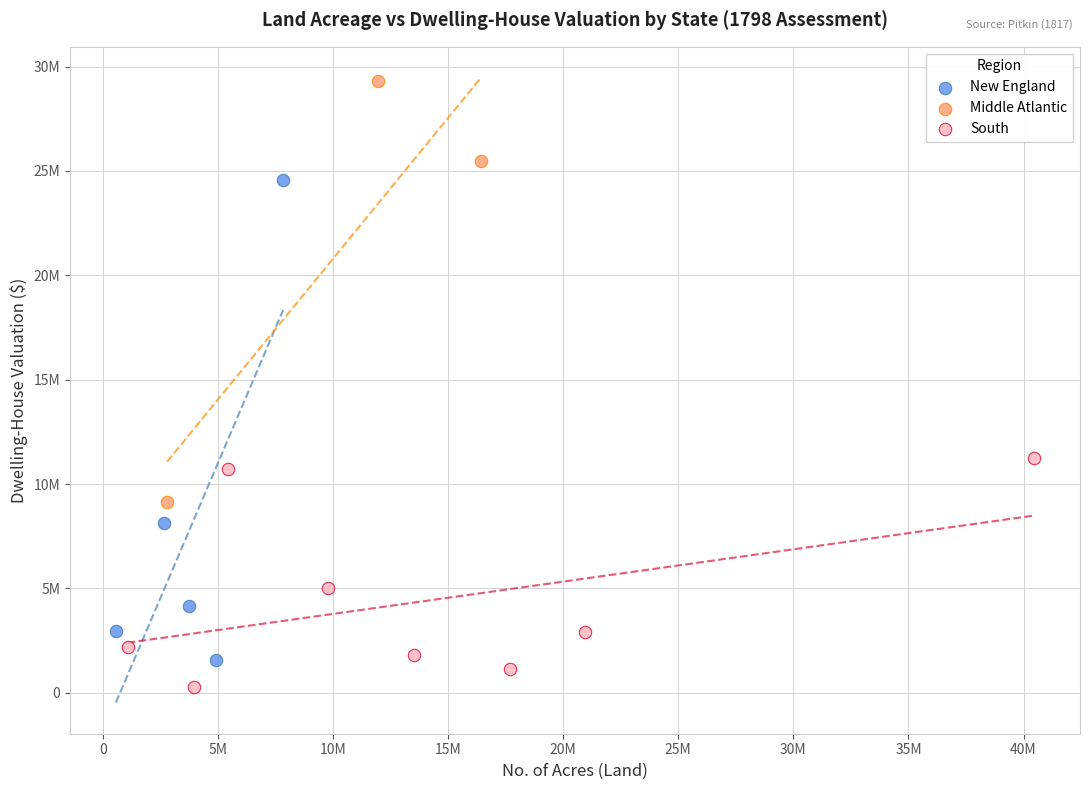

Which series reaches the maximum Y coordinate?

Middle Atlantic